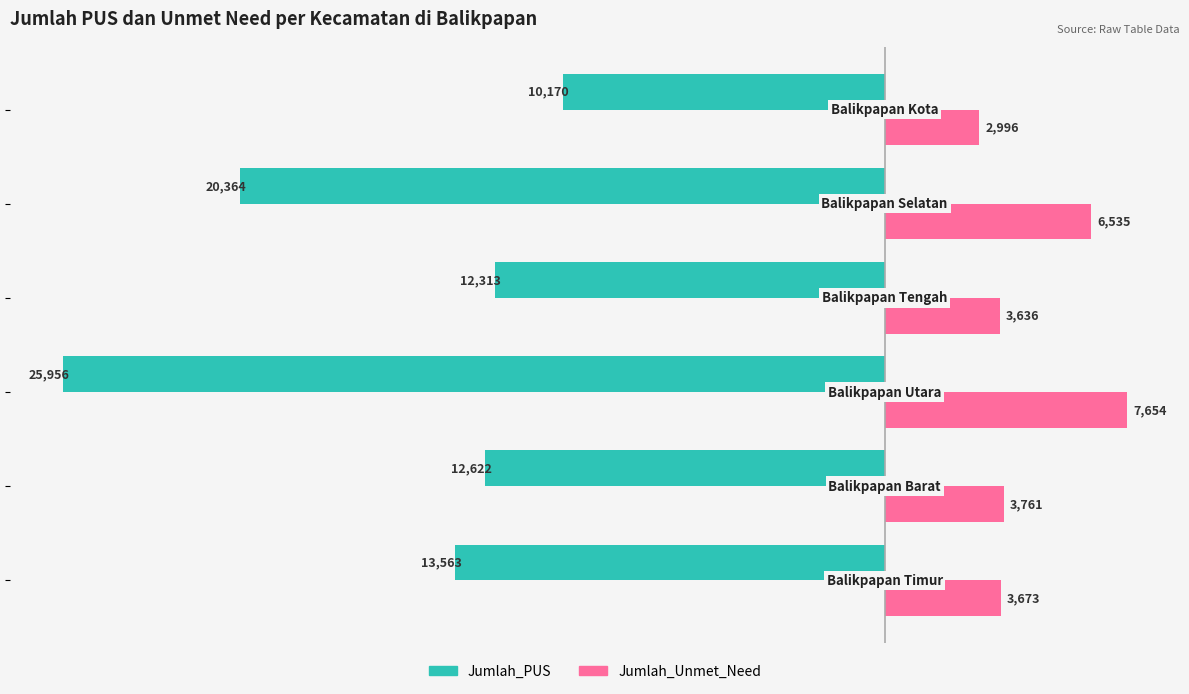

Which series has the largest total across all categories?

Jumlah_Unmet_Need